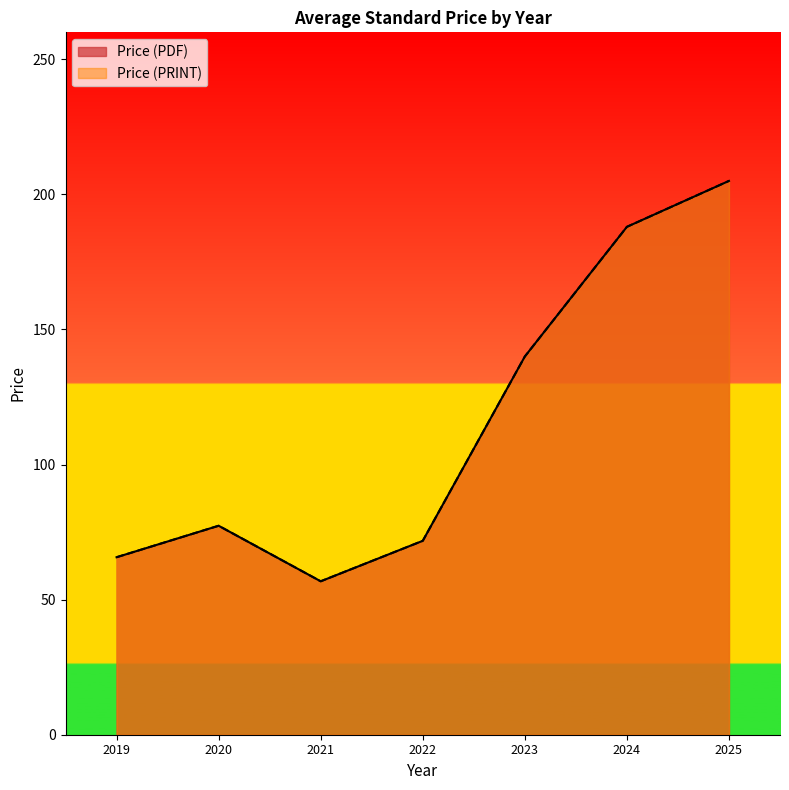

Does the chart display data point markers on the line(s)?

No